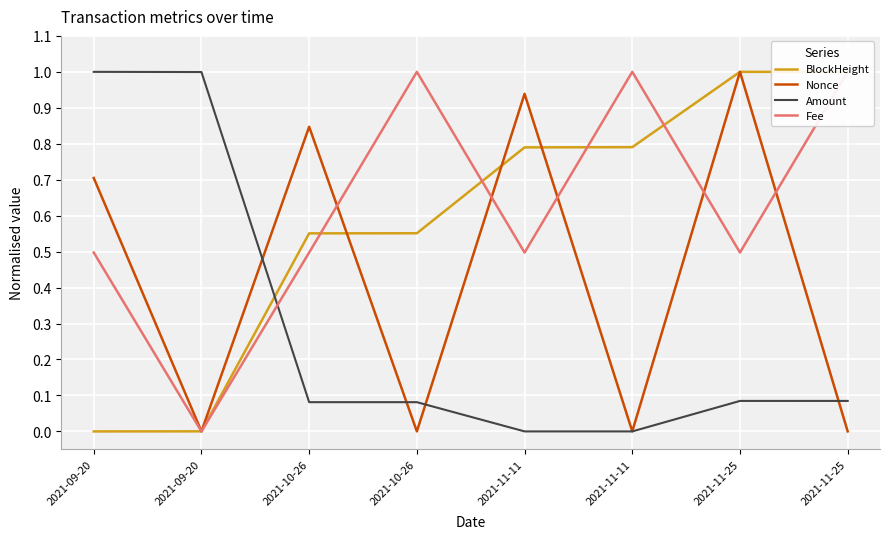

The BlockHeight series shows 0.6 at 2021-10-26. True or false?

True